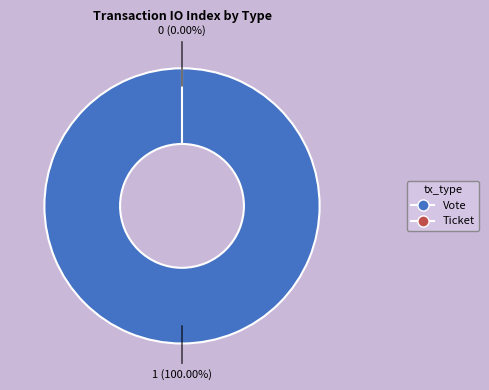

True or false: Vote accounts for 100% of the total.

True